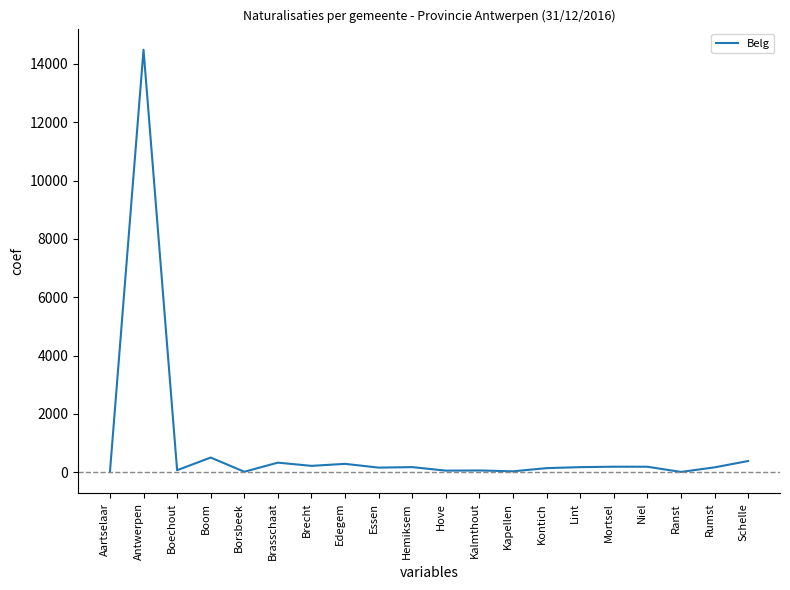

What is the greatest value displayed?

14488